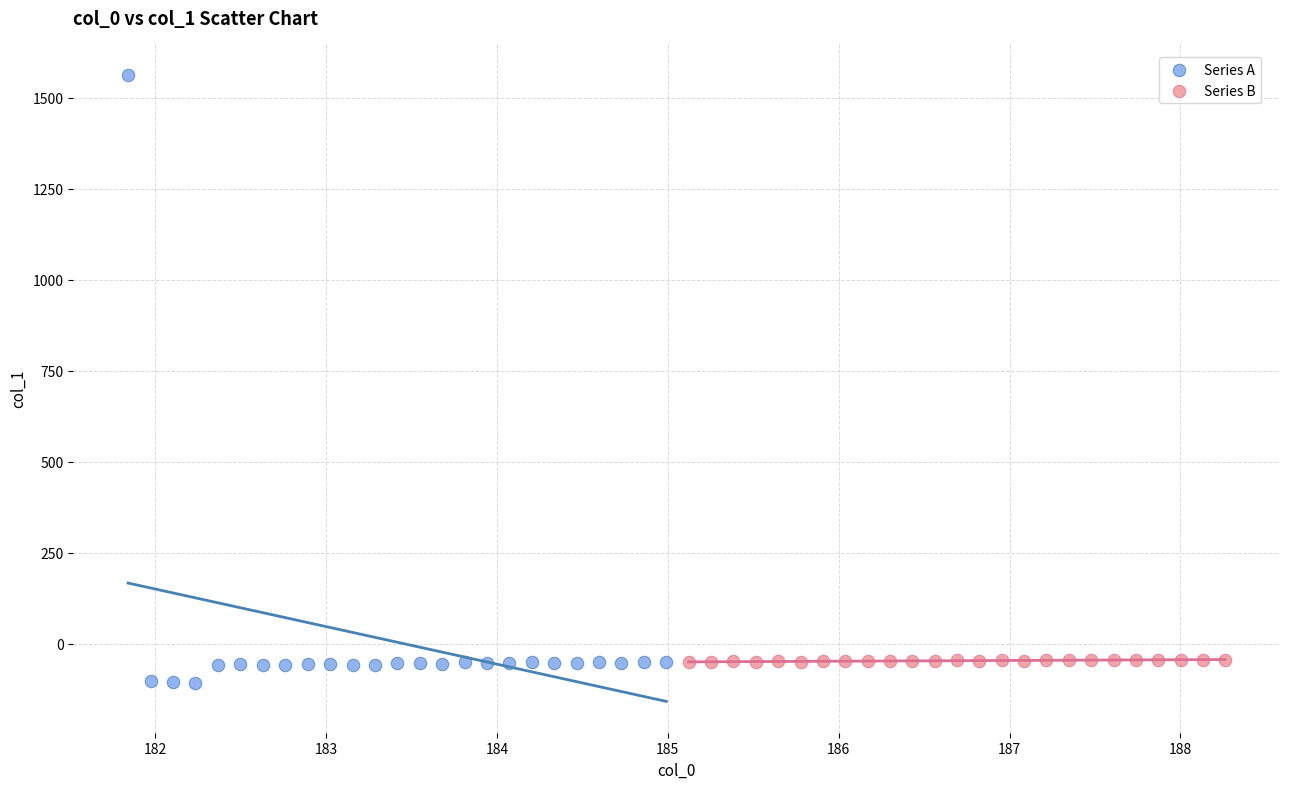

Which series contains the lowest Y value?

Series A